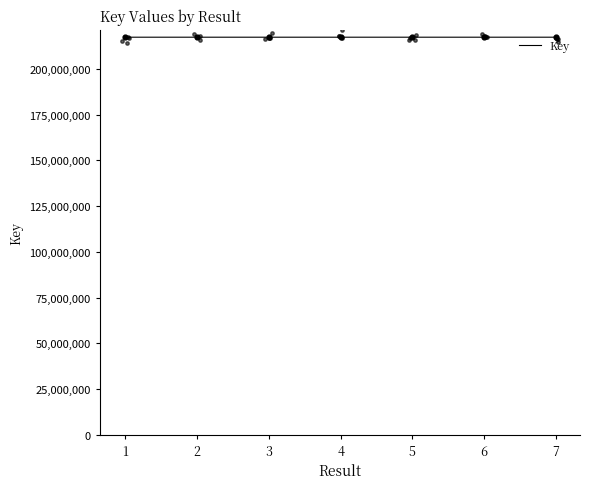

What is the ratio of the value at 4 to the value at 2?

1.0